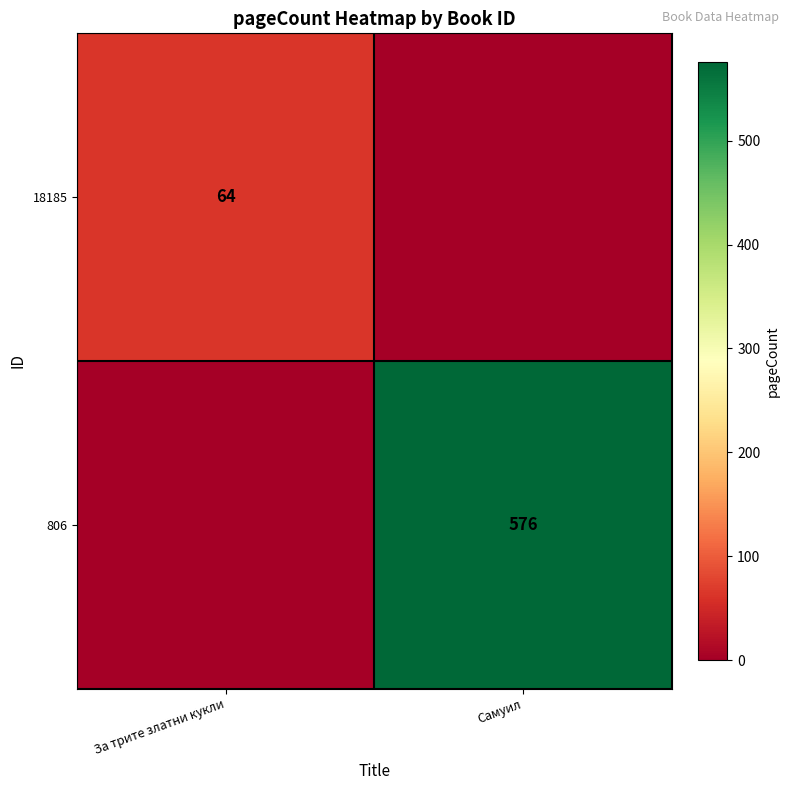

At how many categories does at least one series exceed 366?

1